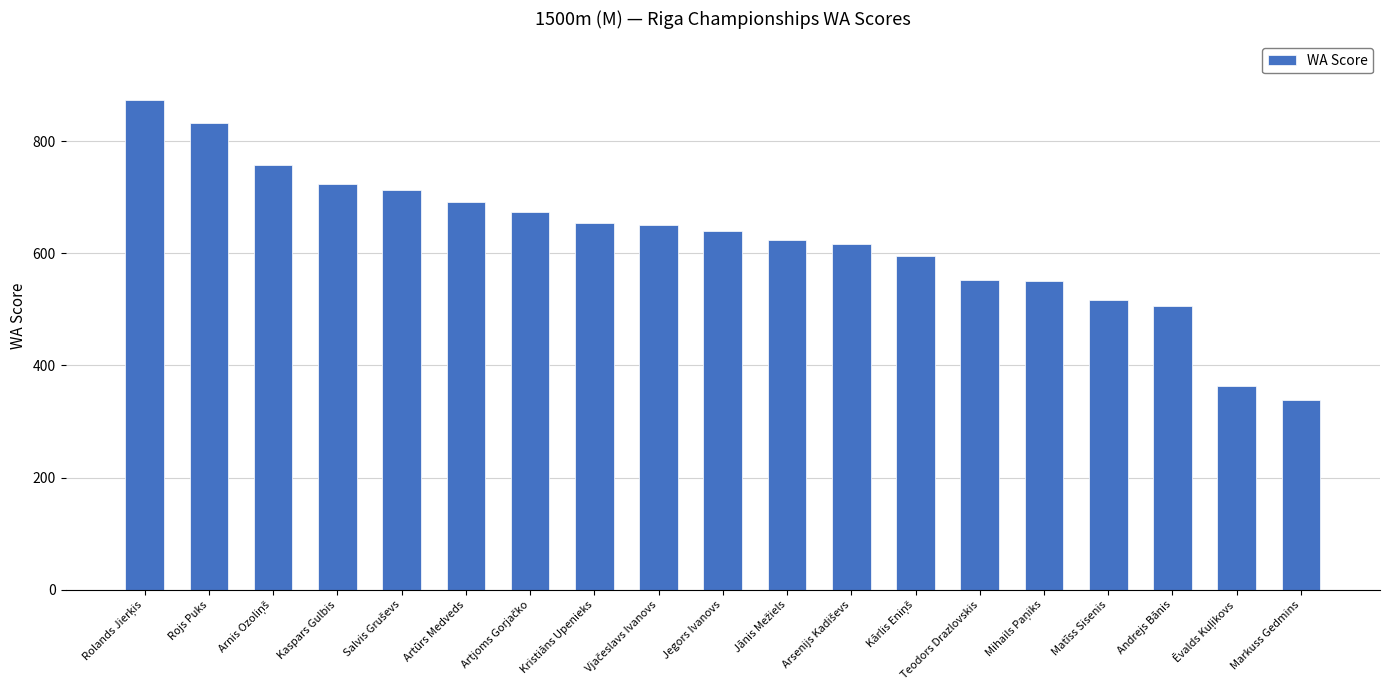

What is the difference between the maximum and minimum values?

535